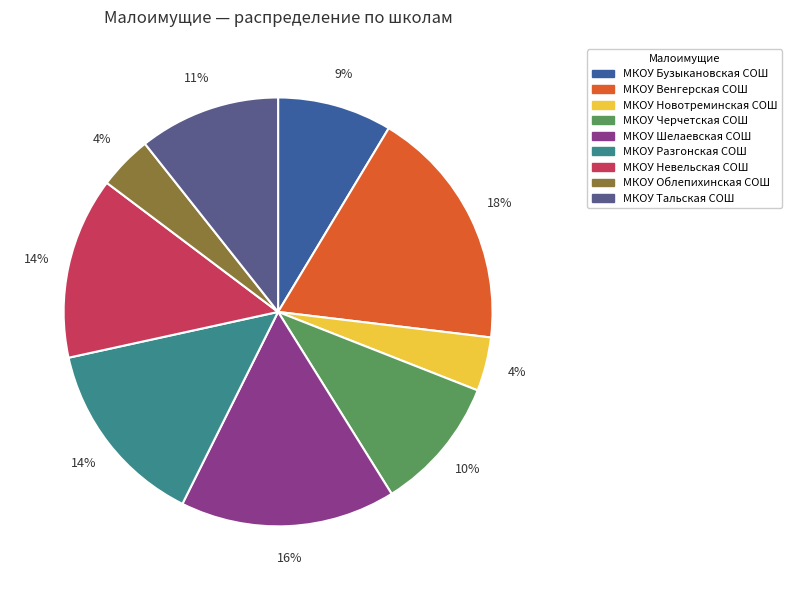

Between МКОУ Новотреминская СОШ and МКОУ Невельская СОШ, which is larger?

МКОУ Невельская СОШ